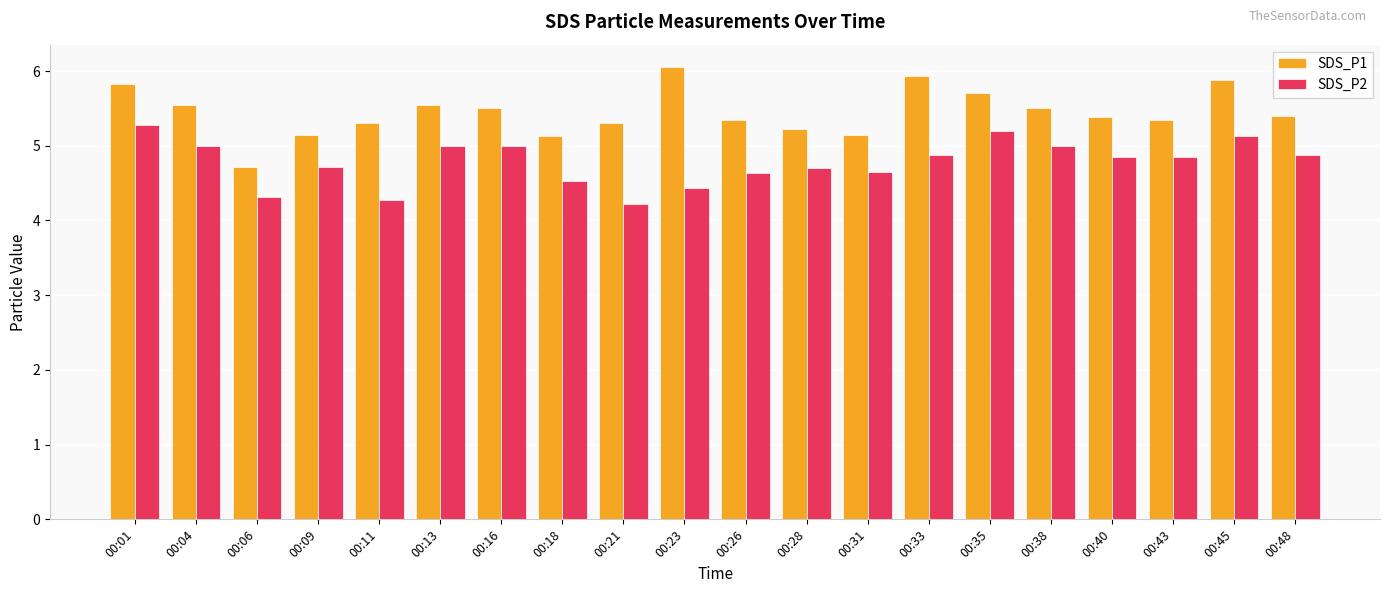

What is the maximum value for SDS_P2?

5.3